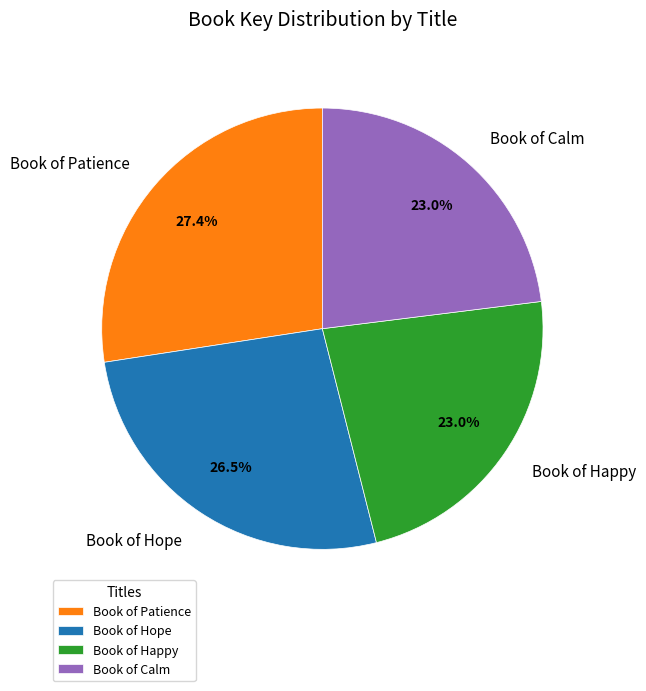

Which slice is the largest?

Book of Patience